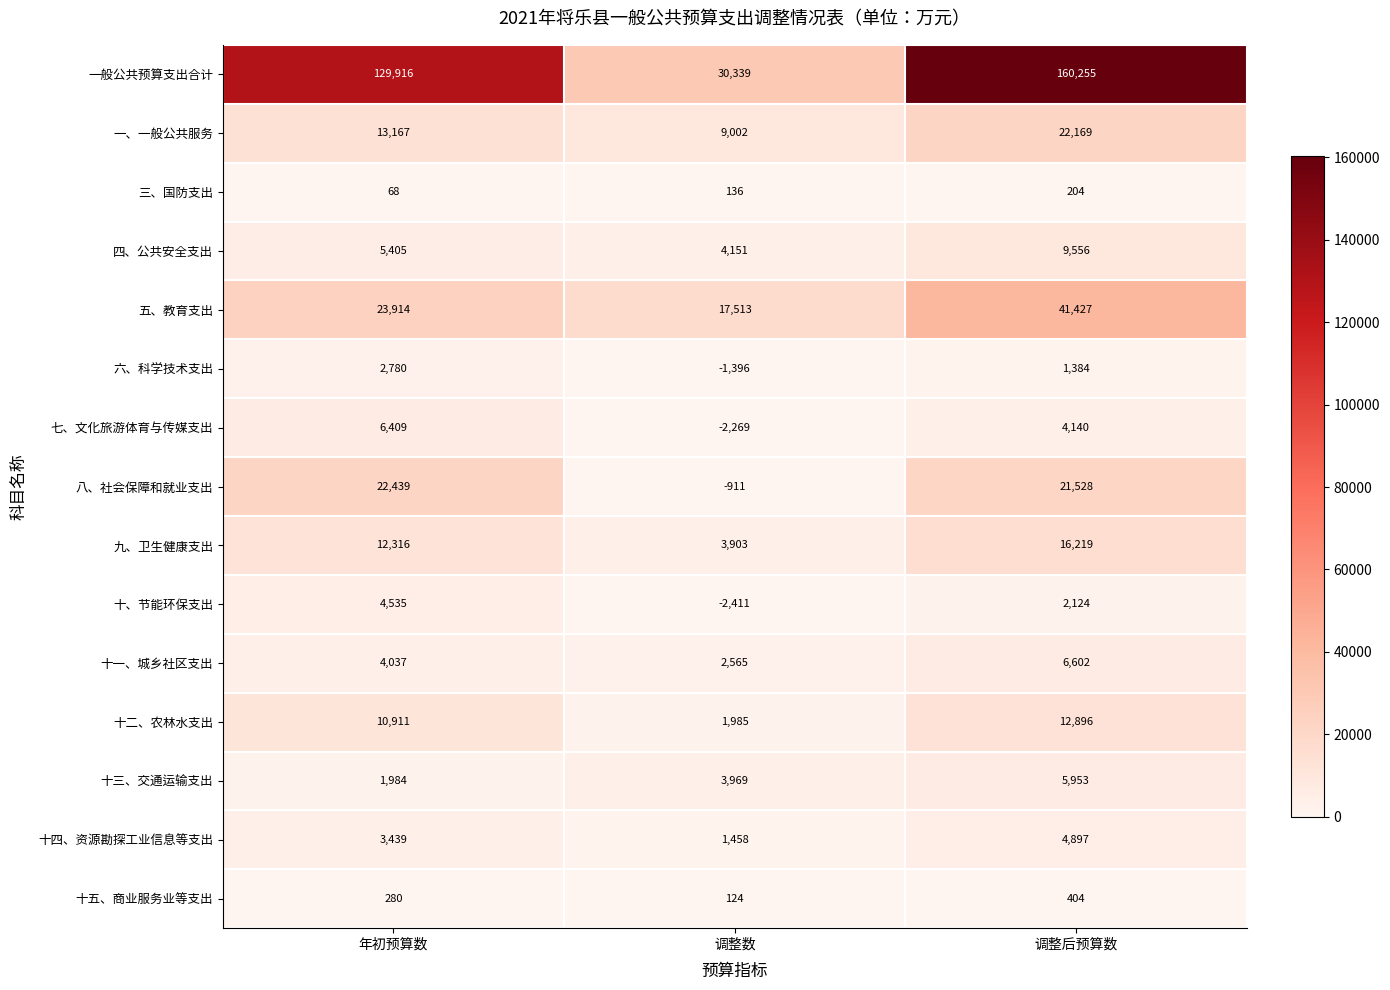

What value does the 十二、农林水支出 series have at 调整后预算数?

12896